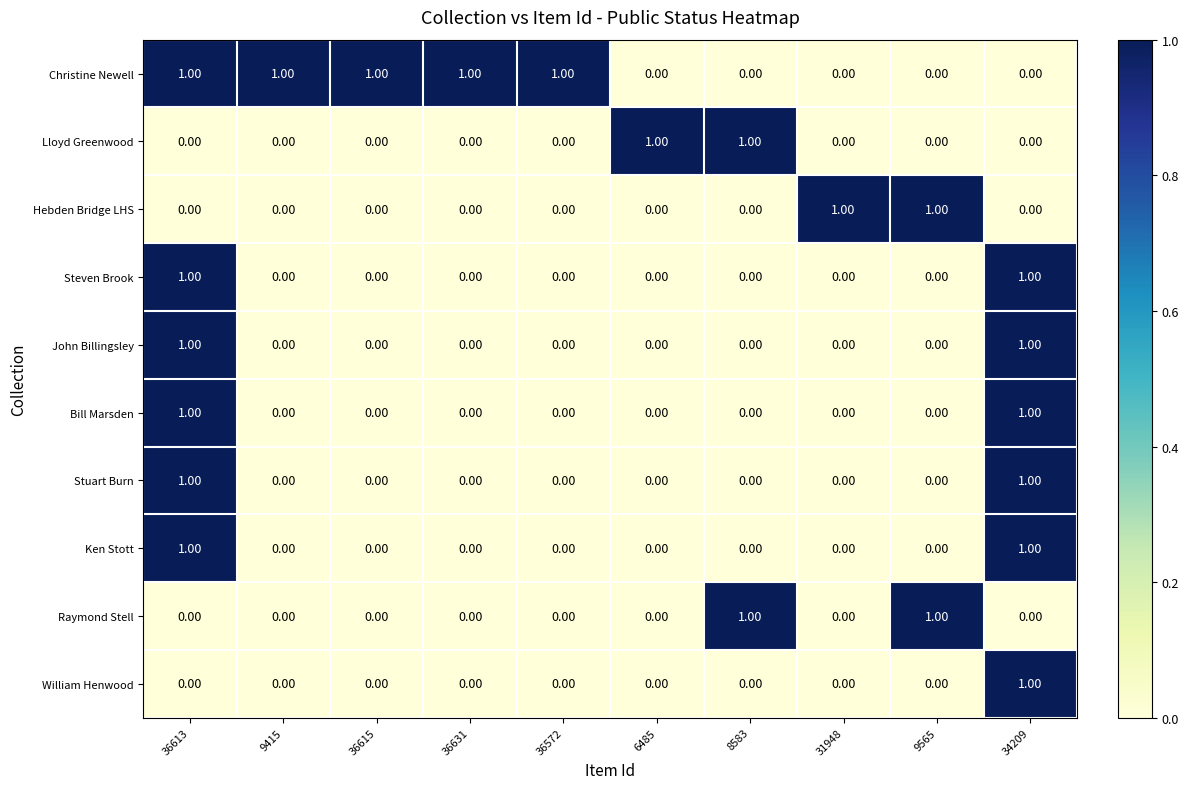

At how many categories does at least one series exceed 0?

10